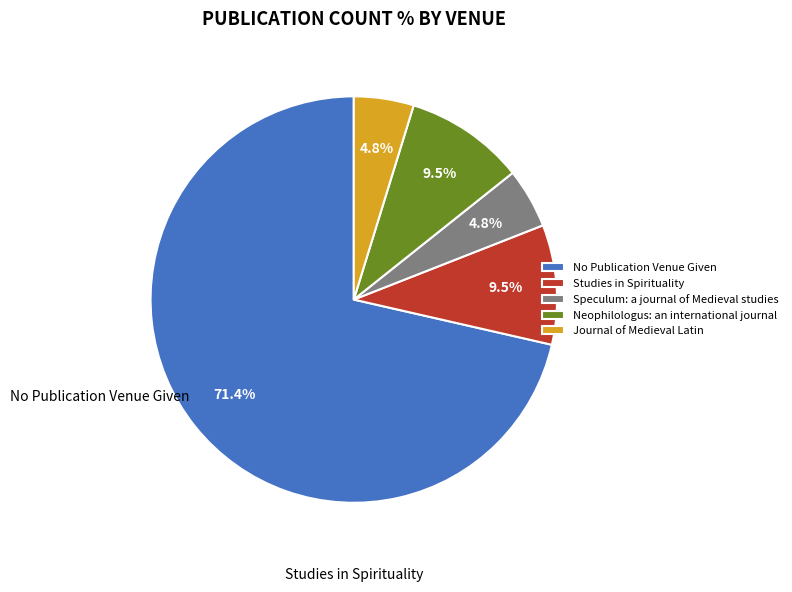

To the nearest percent, what portion does No Publication Venue Given represent?

71%